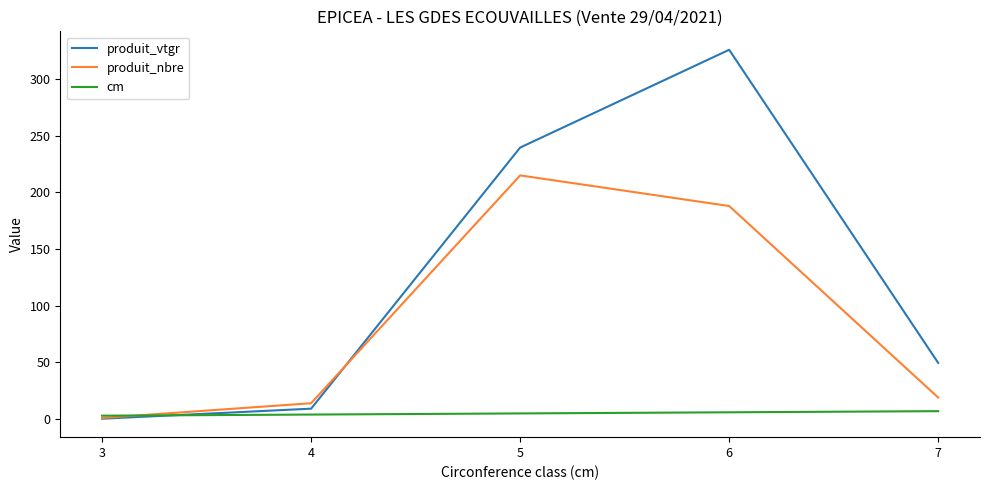

Which series changed the most between 3 and 6?

produit_vtgr